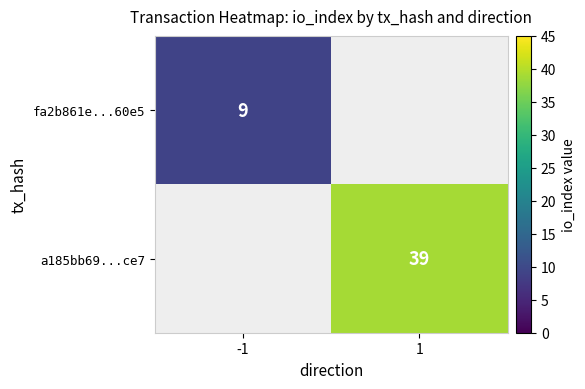

The value of a185bb69...ce7 at 1 is 39. True or false?

True